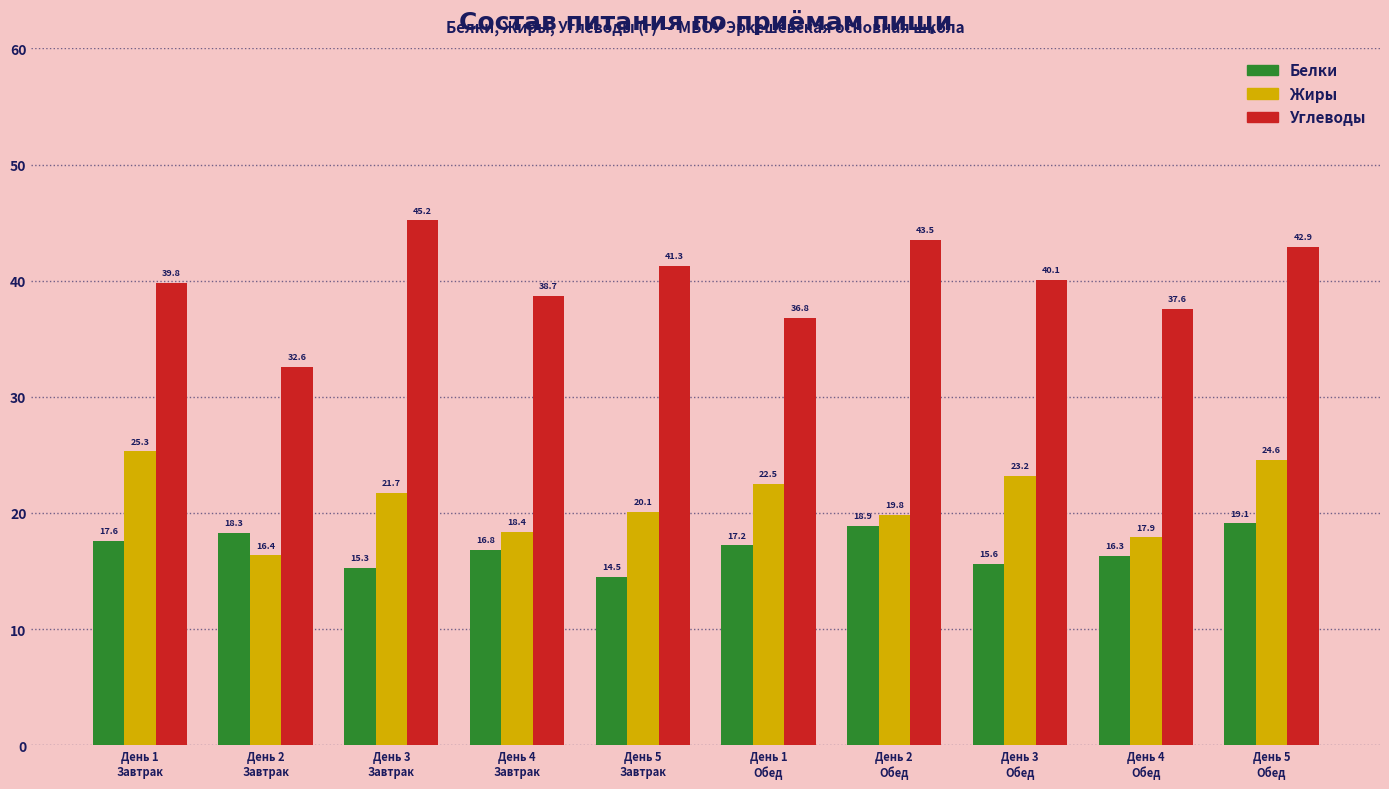

How many distinct data groups are displayed?

3